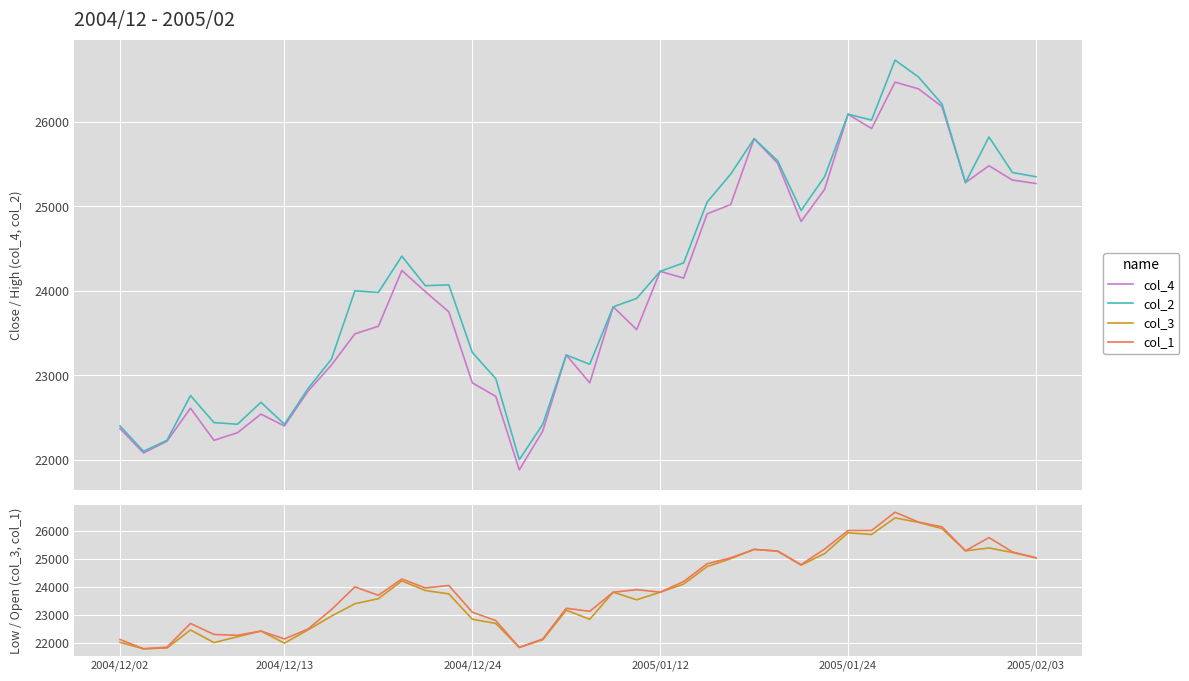

Is it true that col_1 equals 16306 at 38?

False